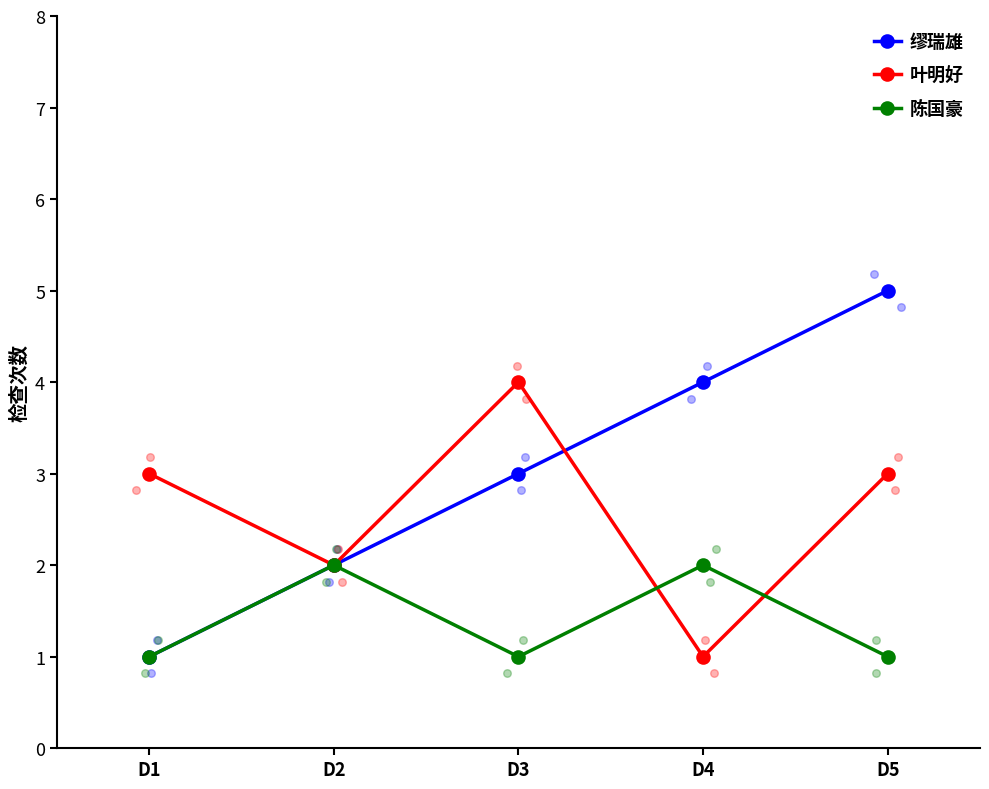

At how many categories does at least one series exceed 2?

4